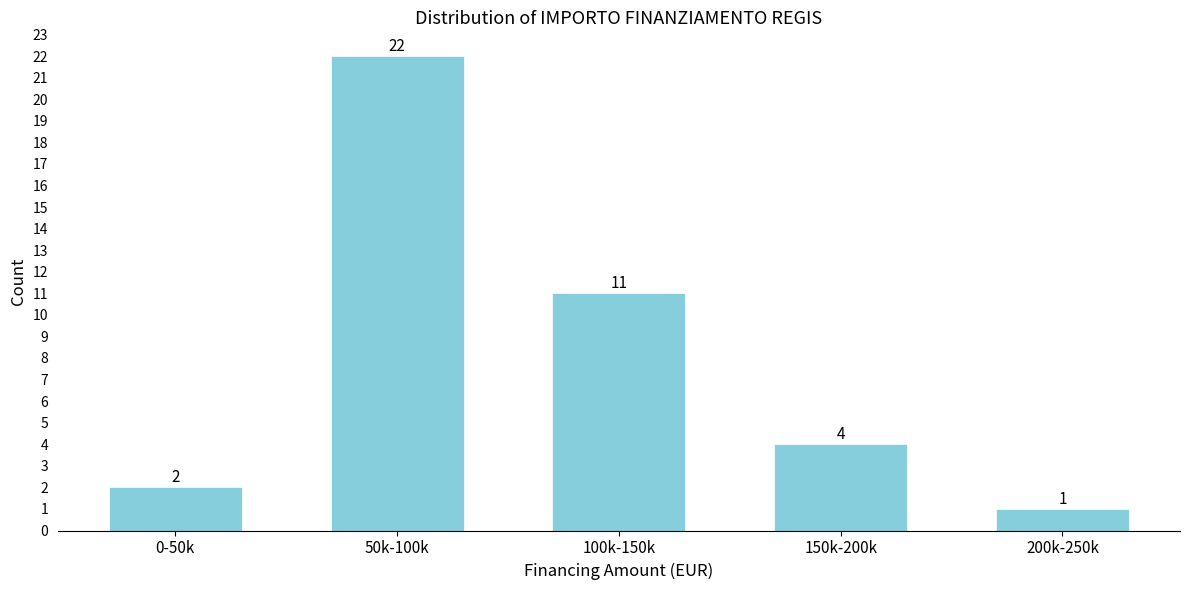

Reading left to right, what are all the values shown in this chart?

0-50k=2	50k-100k=22	100k-150k=11	150k-200k=4	200k-250k=1